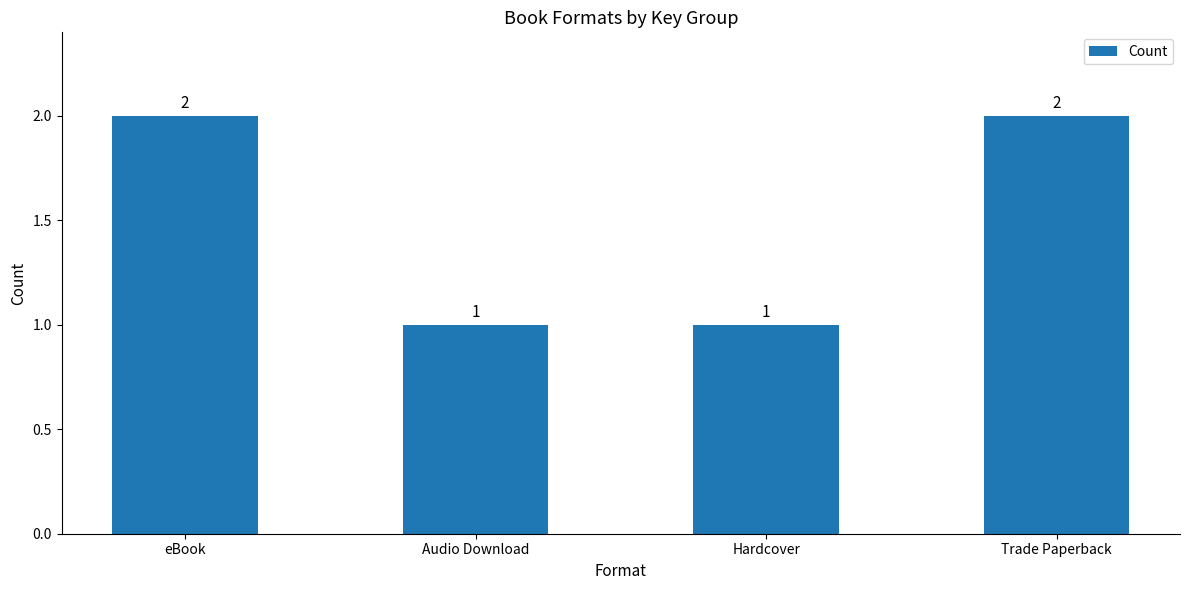

What is the average value?

2